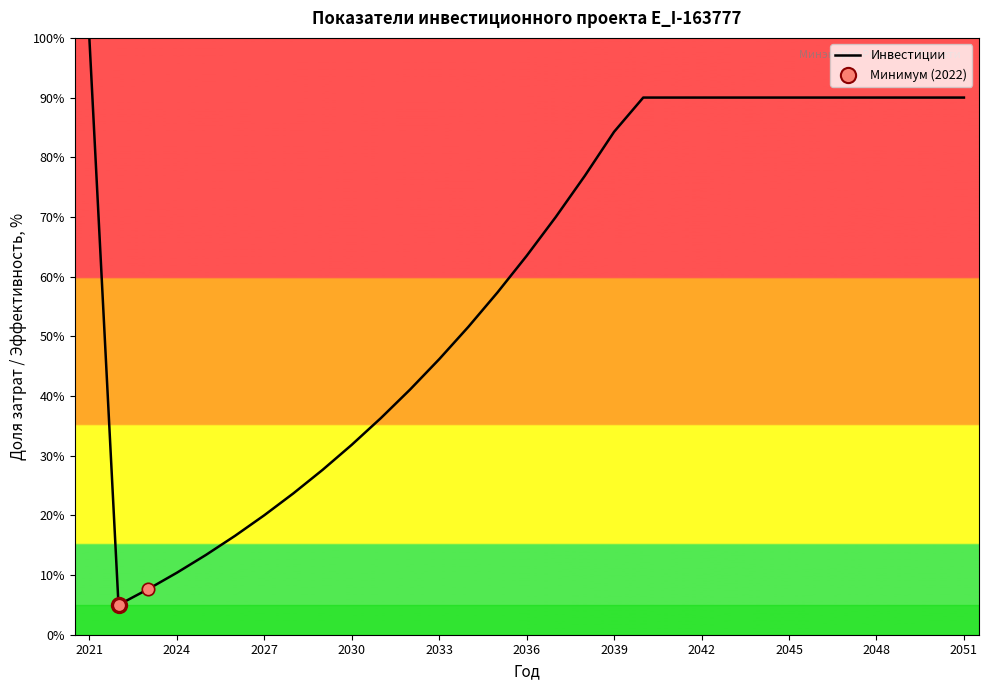

What is the maximum value shown in the chart?

100.0